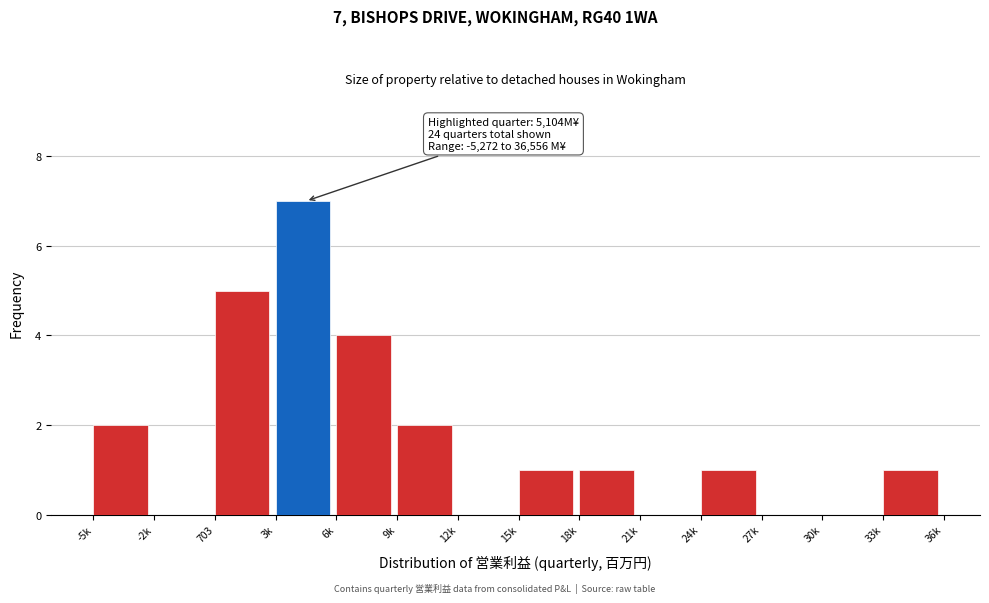

Reading right to left, list all the values displayed in this chart.

33k=1	30k=0	27k=0	24k=1	21k=0	18k=1	15k=1	12k=0	9k=2	6k=4	3k=7	703=5	-2k=0	-5k=2